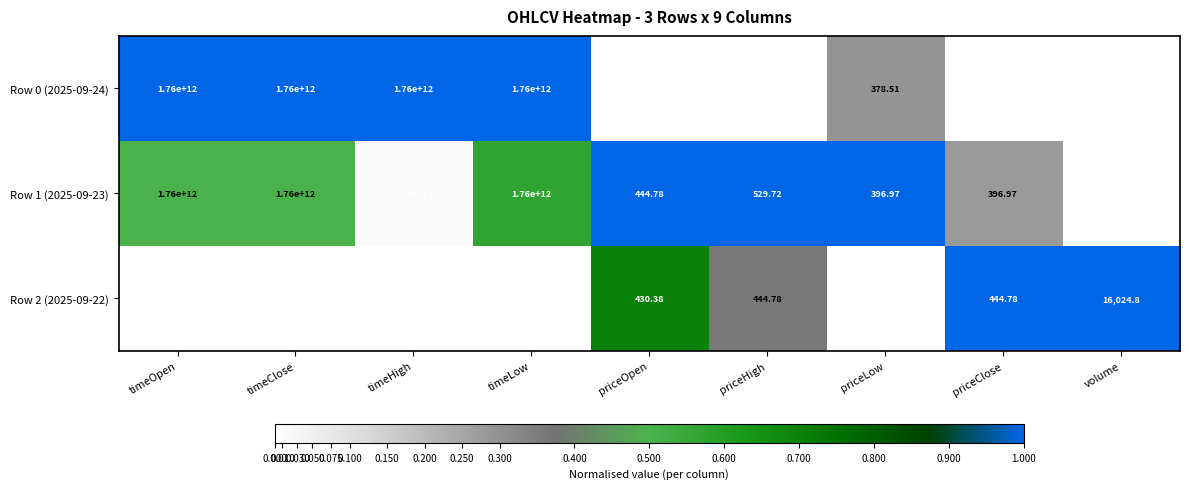

Where is Row 2 (2025-09-22) nearest to the value 880000000185?

volume